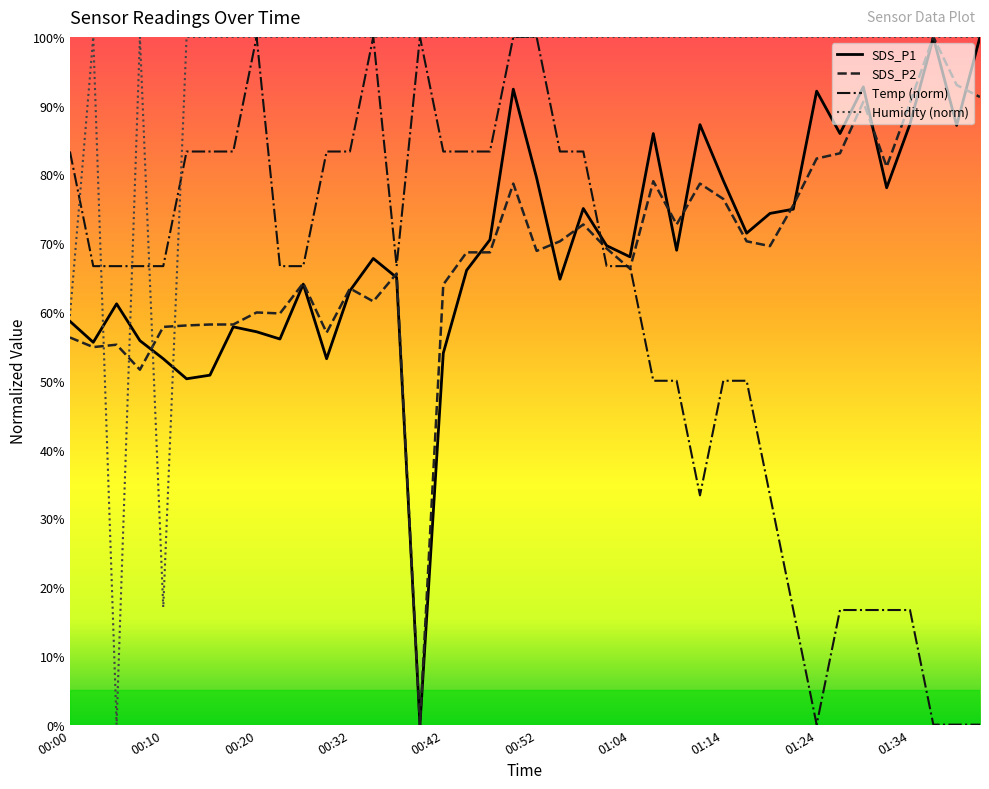

What is the difference between the maximum and second lowest values in the SDS_P2 series?

48.4